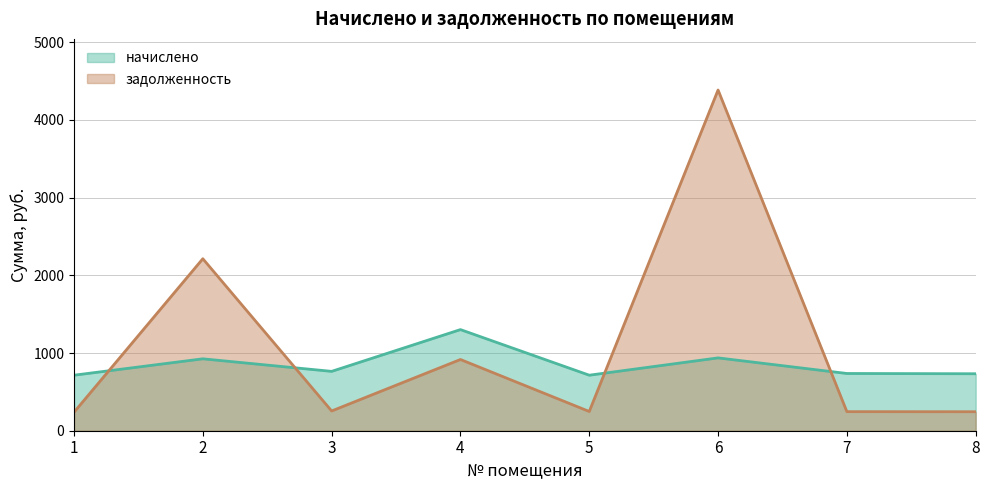

Where is начислено nearest to the value 1007?

6